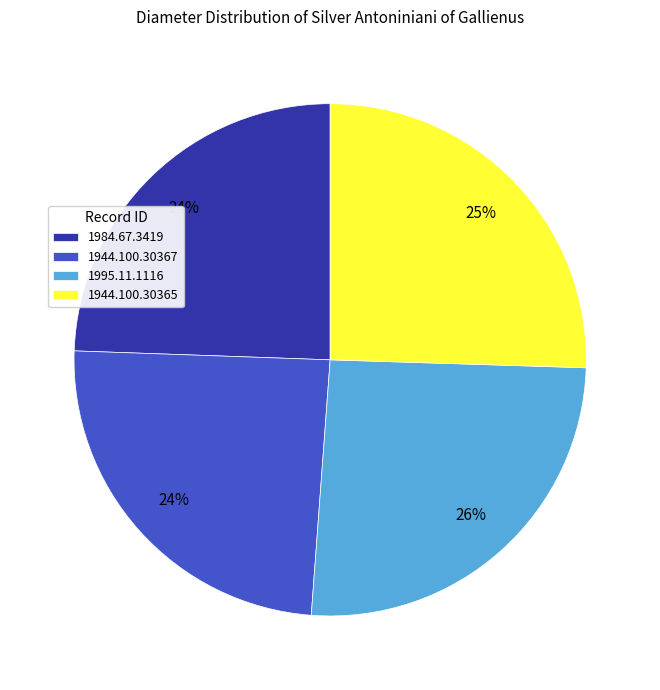

Is it true that 1984.67.3419 is 11% of the pie?

False